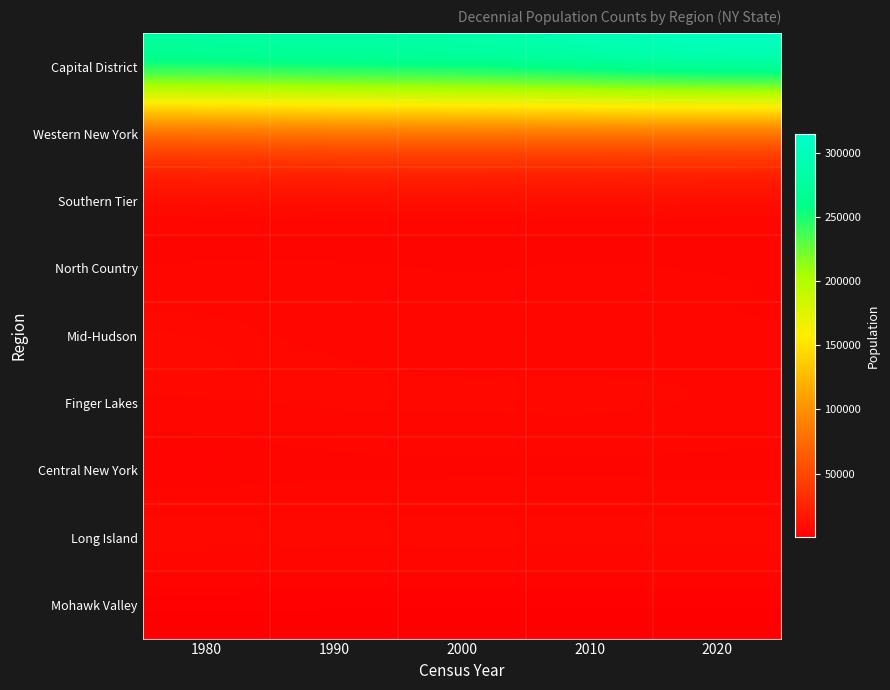

Reading left to right, transcribe all the data shown in this chart.

Capital District: 1980=286742	1990=292594	2000=294565	2010=304204	2020=314848
Western New York: 1980=46458	1990=50470	2000=49927	2010=48946	2020=46456
Southern Tier: 1980=2698	1990=2645	2000=2640	2010=2595	2020=2397
North Country: 1980=4381	1990=4977	2000=4782	2010=5143	2020=4973
Mid-Hudson: 1980=7842	1990=5195	2000=4048	2010=4436	2020=3769
Finger Lakes: 1980=6577	1990=8178	2000=8042	2010=8468	2020=7639
Central New York: 1980=1452	1990=2043	2000=2083	2010=2073	2020=2009
Long Island: 1980=9794	1990=9286	2000=9441	2010=9523	2020=9500
Mohawk Valley: 1980=198	1990=166	2000=173	2010=145	2020=138